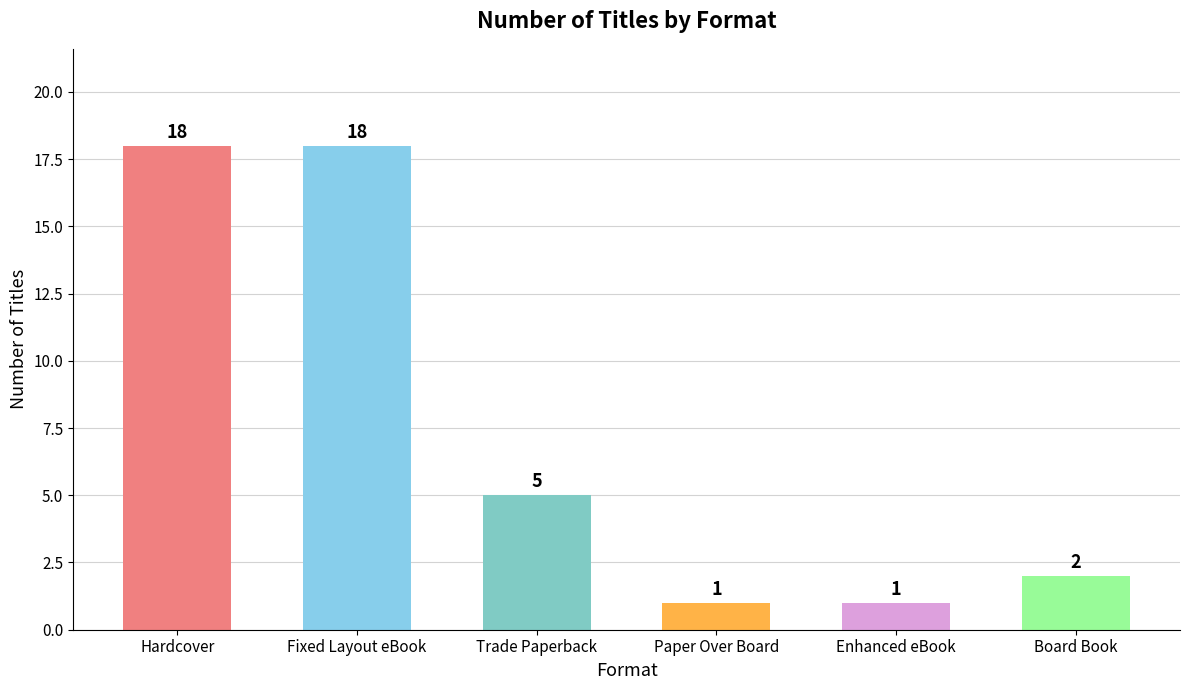

Is it true that the value at Fixed Layout eBook is 18?

True